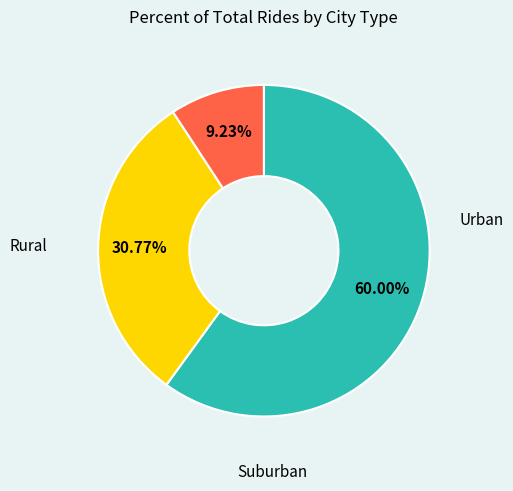

Is there a majority slice in this chart?

Yes